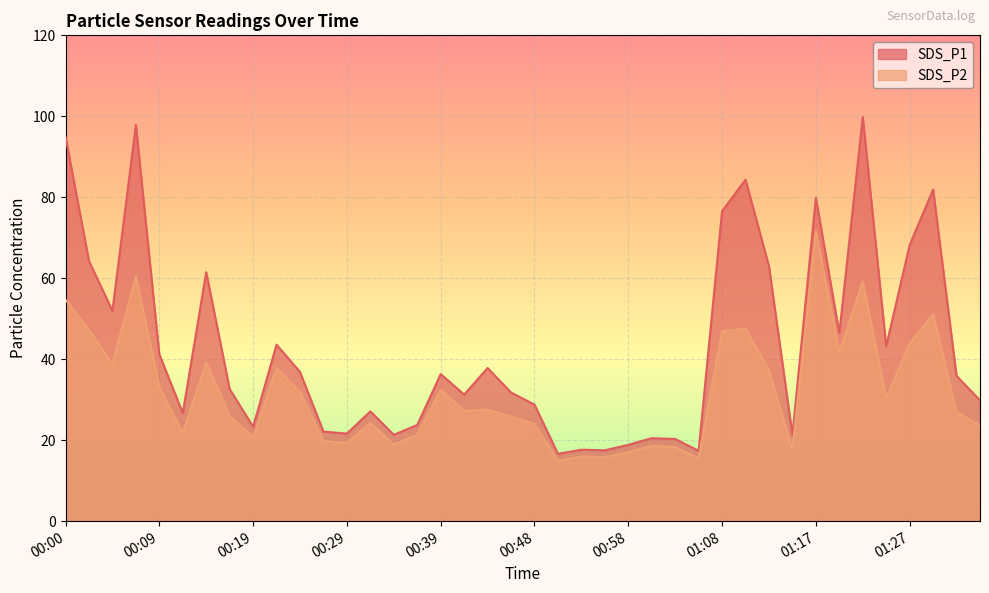

What is the total value across all series at 00:41?

58.5